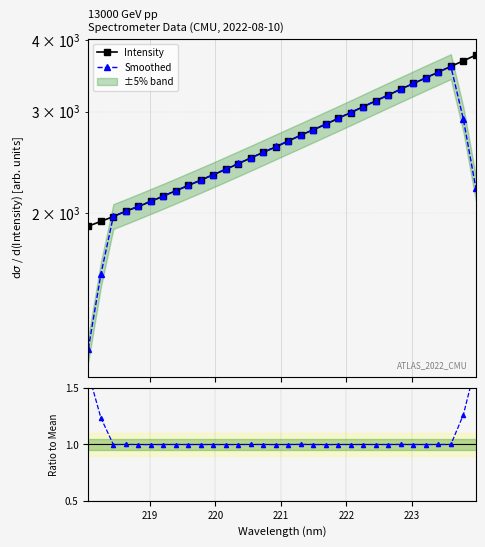

Does the chart display data point markers on the line(s)?

Yes